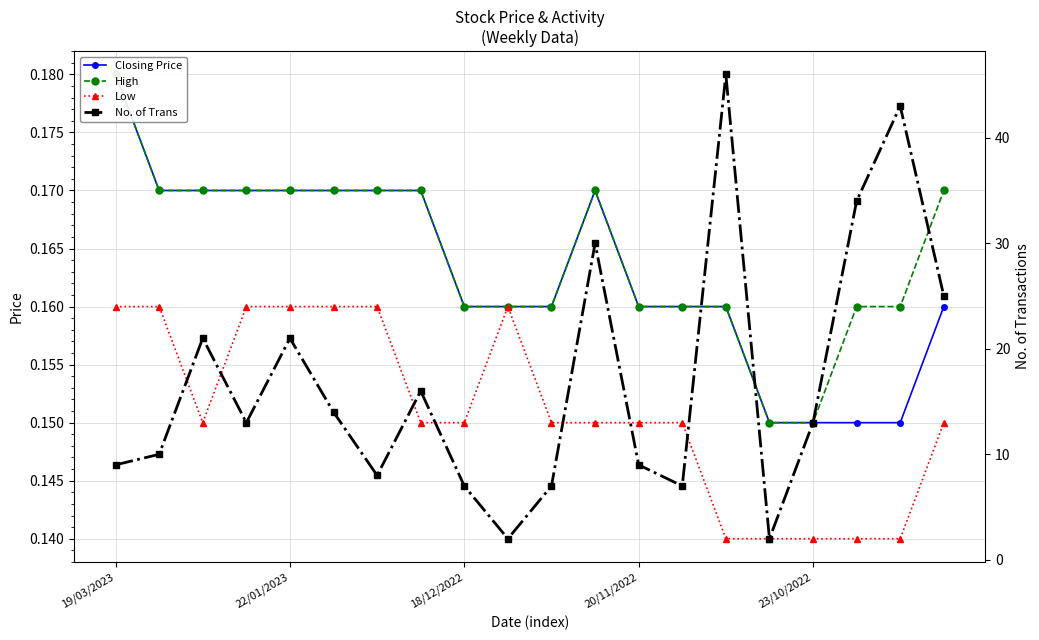

True or false: High has more than 0 points higher than both neighbors.

True